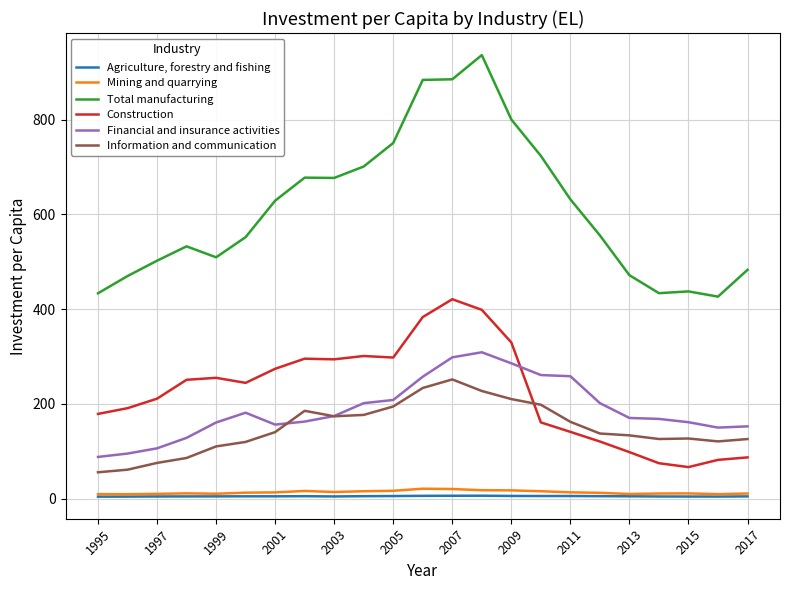

What is the maximum value for Mining and quarrying?

20.7